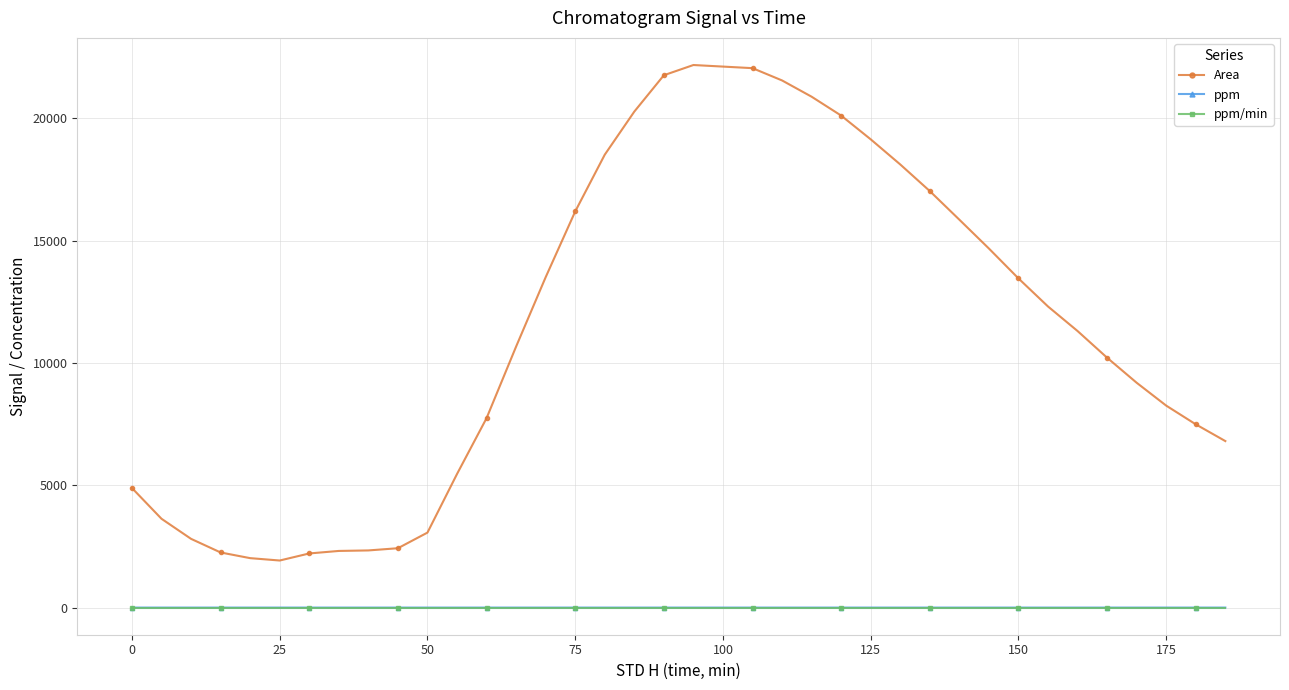

What is the difference between the maximum and minimum values in the Area series?

20254.1